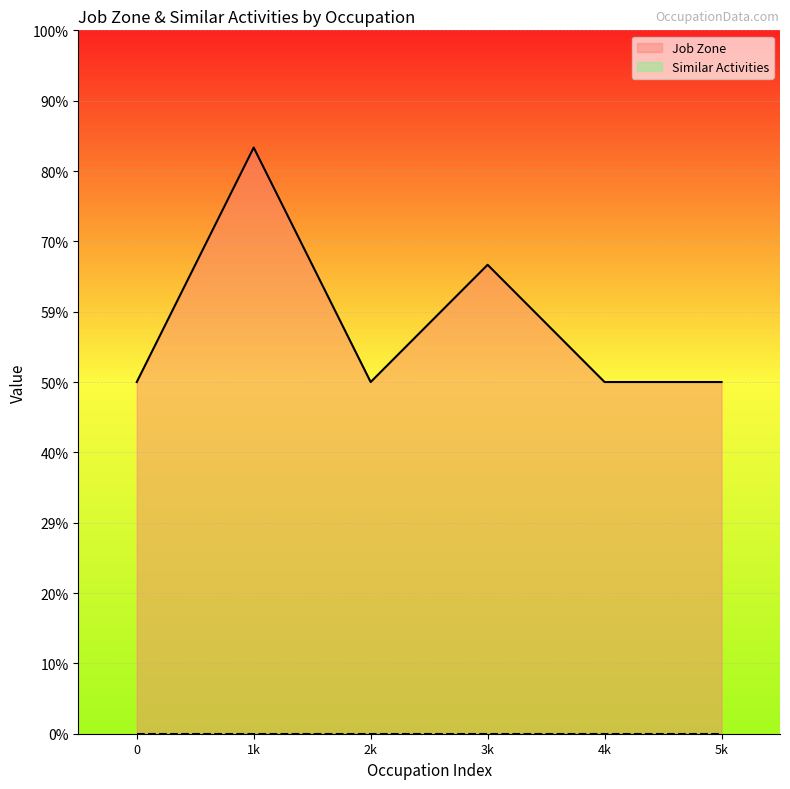

What is the sum of all Job Zone values?

21